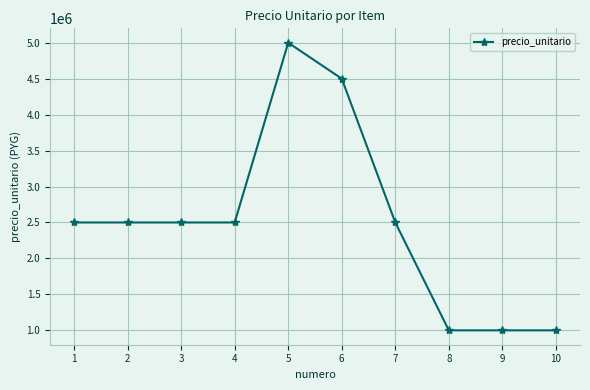

Approximately how many times larger is the value at 10 compared to 1?

0.4